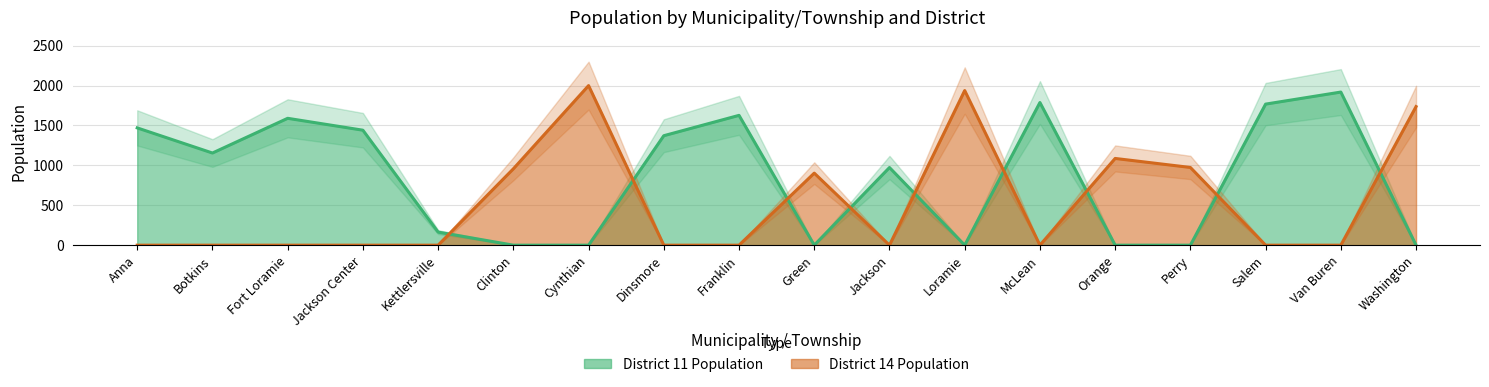

At which label is District 14 Population closest to 1000?

Perry